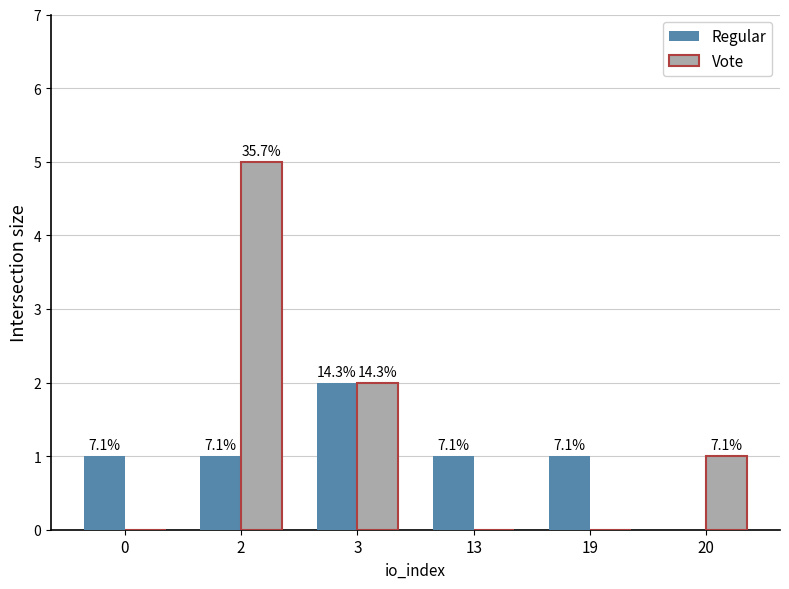

What are all the series names shown in the legend?

Regular, Vote